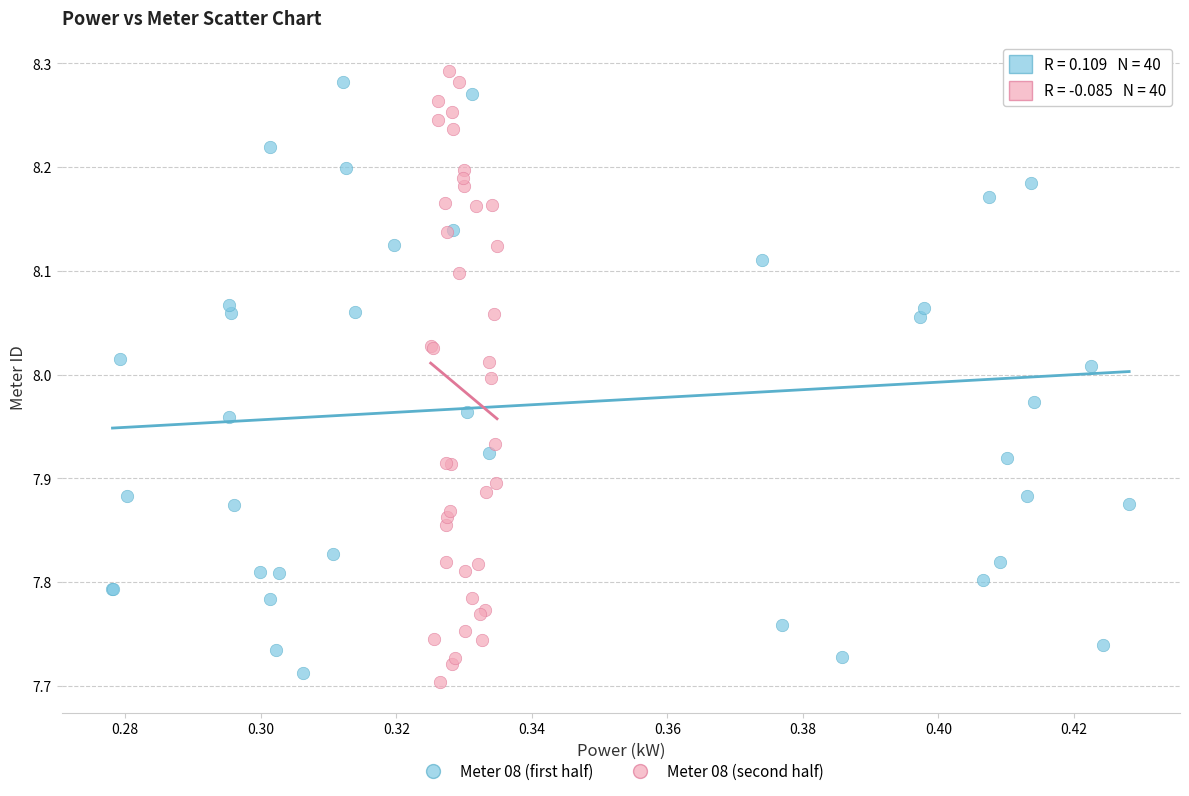

Which series reaches the maximum Y coordinate?

Meter 08 (second half)